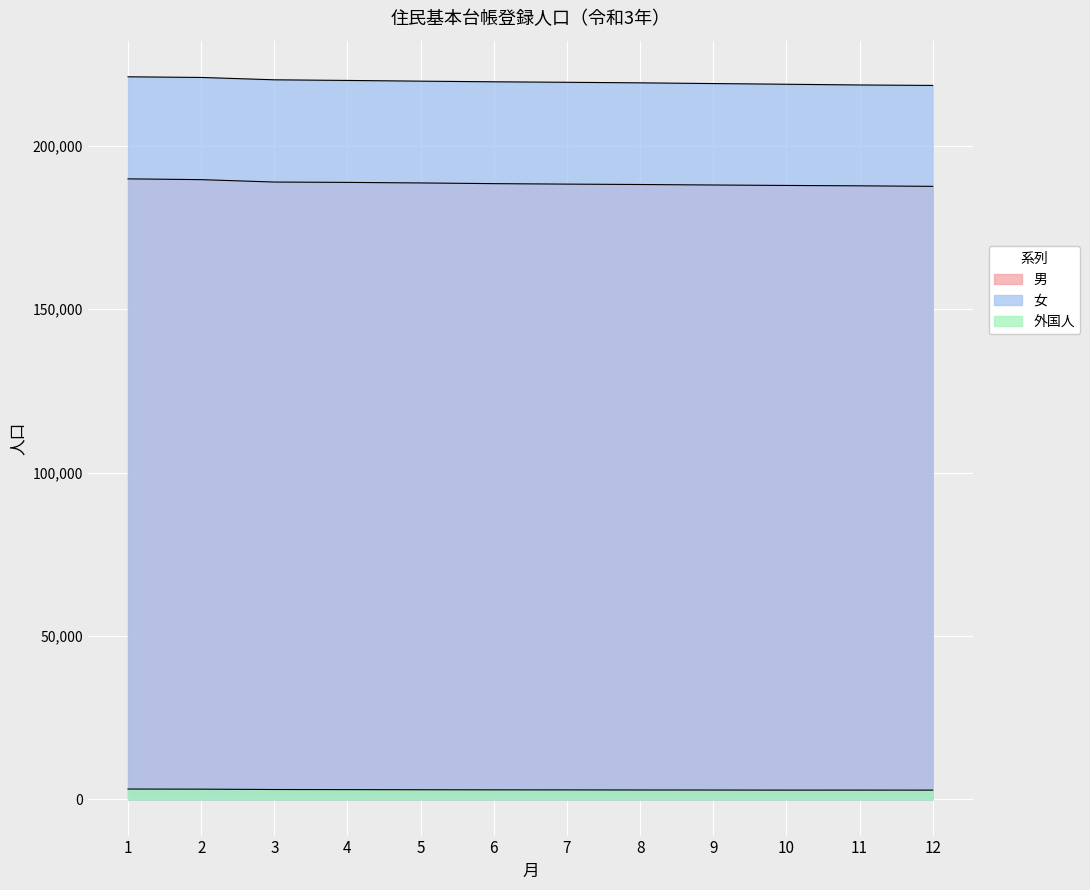

What is the sum of all 男 values?

2262253